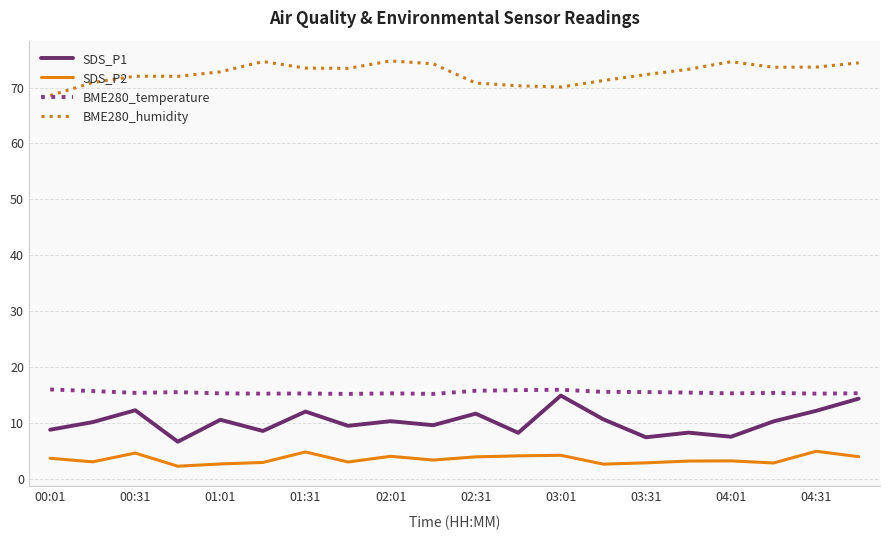

What is the difference between the maximum and minimum values in the BME280_humidity series?

6.2